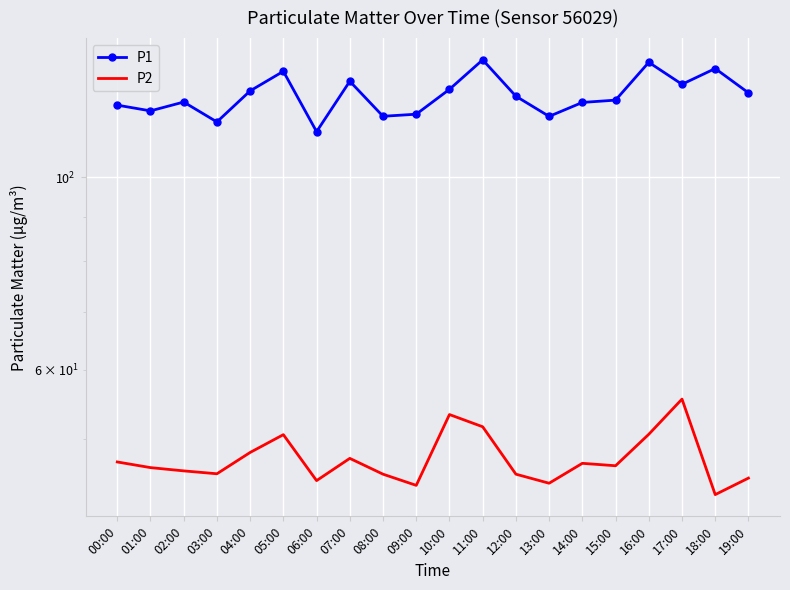

True or false: P1 and P2 cross at least once.

False